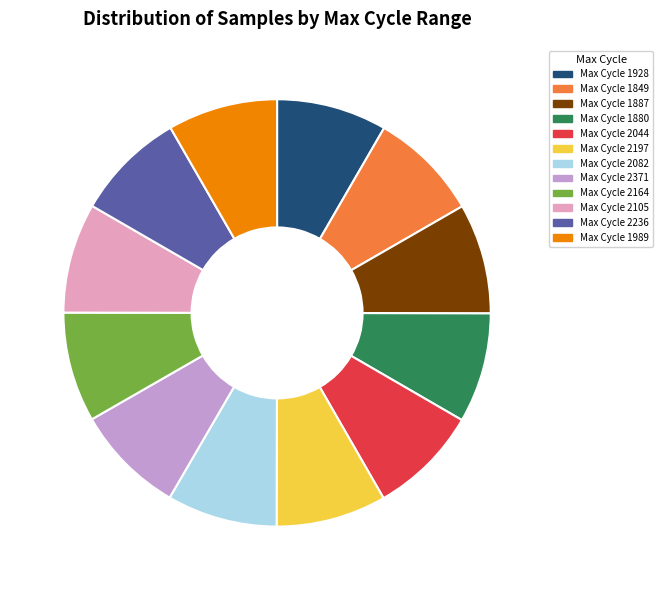

Approximately how many times larger is the value at Max Cycle 2236 compared to Max Cycle 2105?

1.0